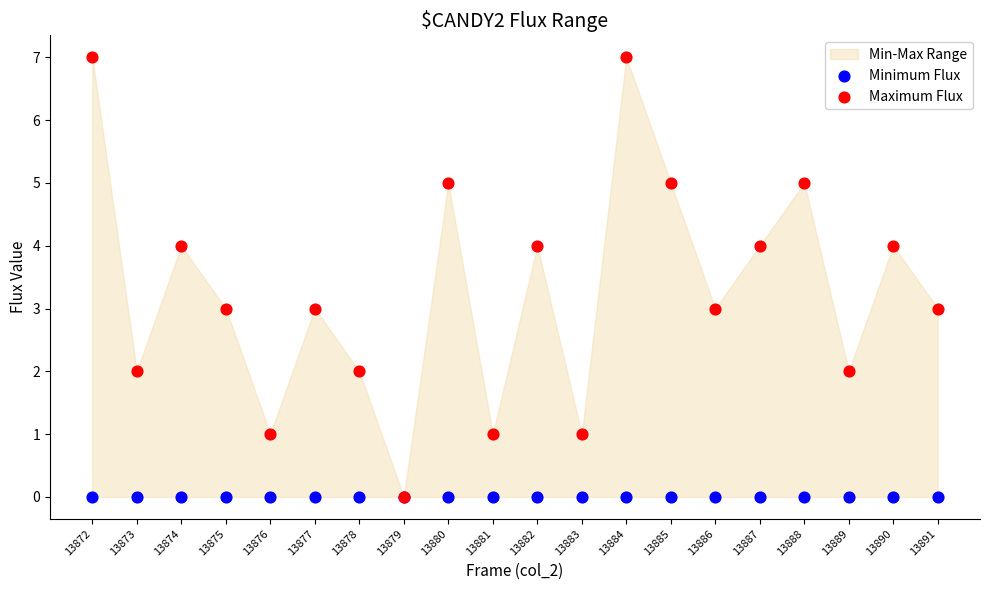

Which series has the widest spread of Y values?

Maximum Flux